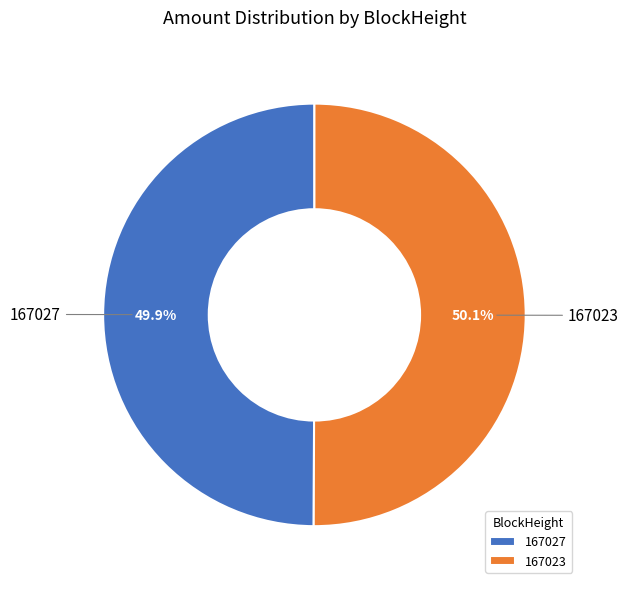

To the nearest percent, what is the average slice percentage?

50%